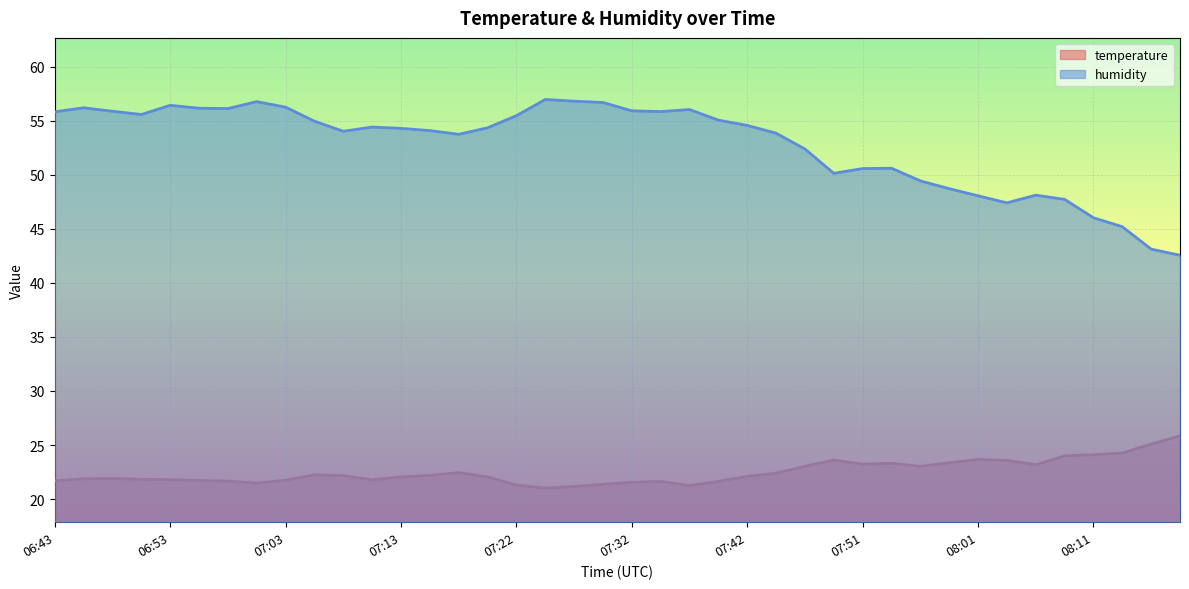

What value does the humidity series have at 06:58?

56.1